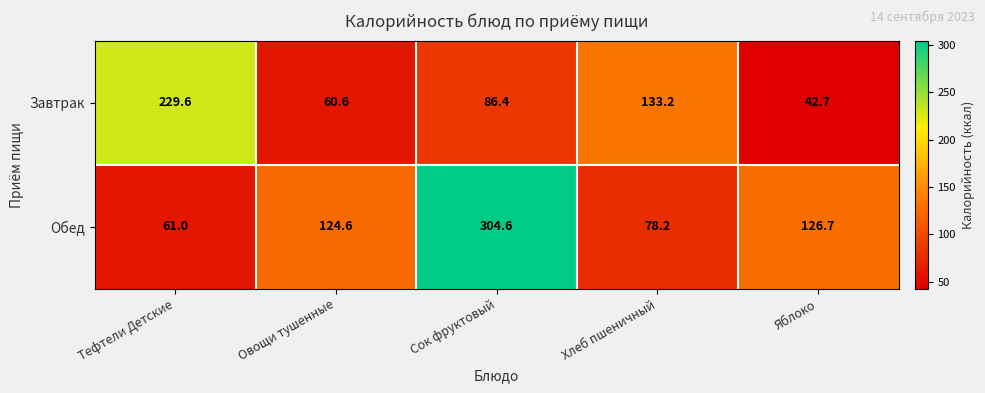

What is the average value of the Обед series?

139.0